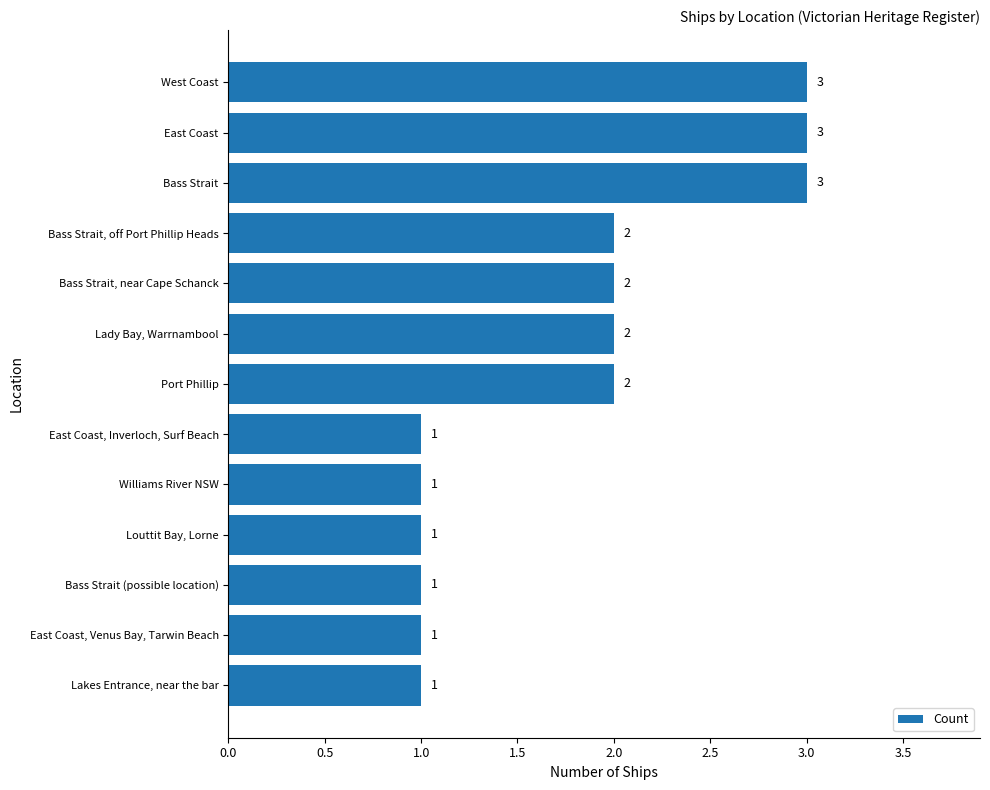

What is the maximum value shown in the chart?

3